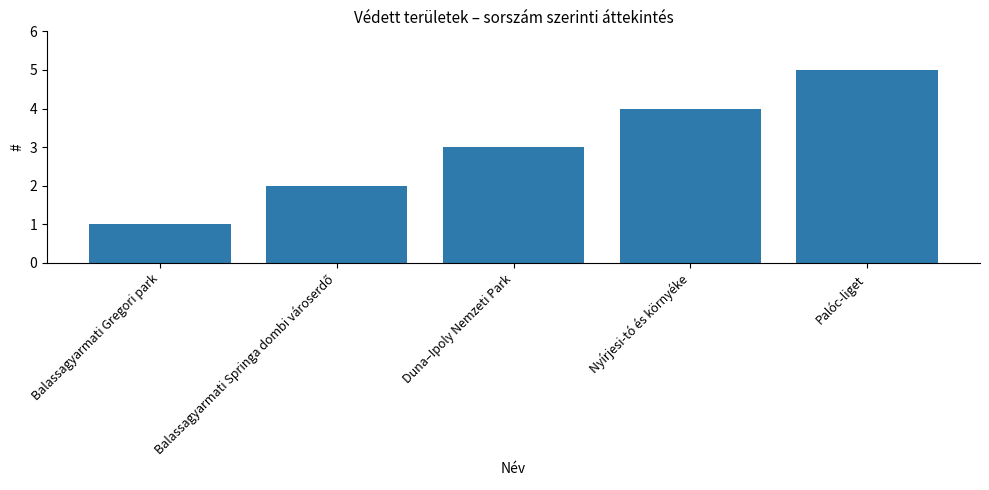

What is the change in value from Balassagyarmati Gregori park to Nyírjesi-tó és környéke?

+3